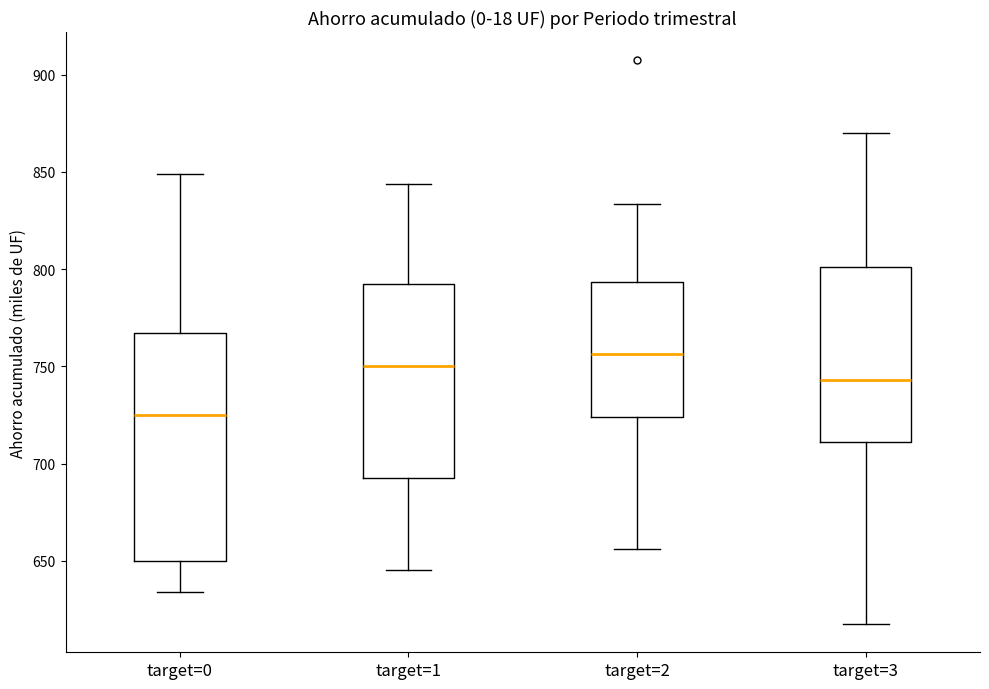

Comparing the boxes themselves (not the whiskers), which one is the tallest?

target=0